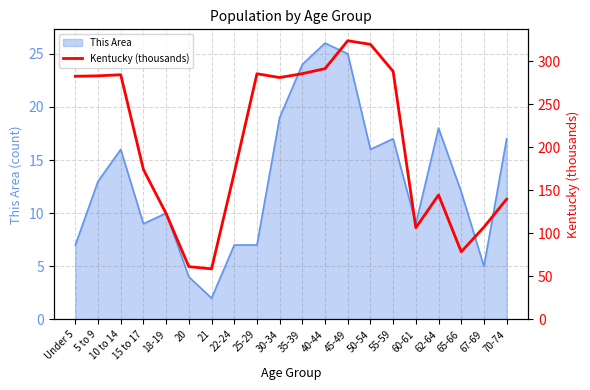

At which category does the data reach its first local valley?

21